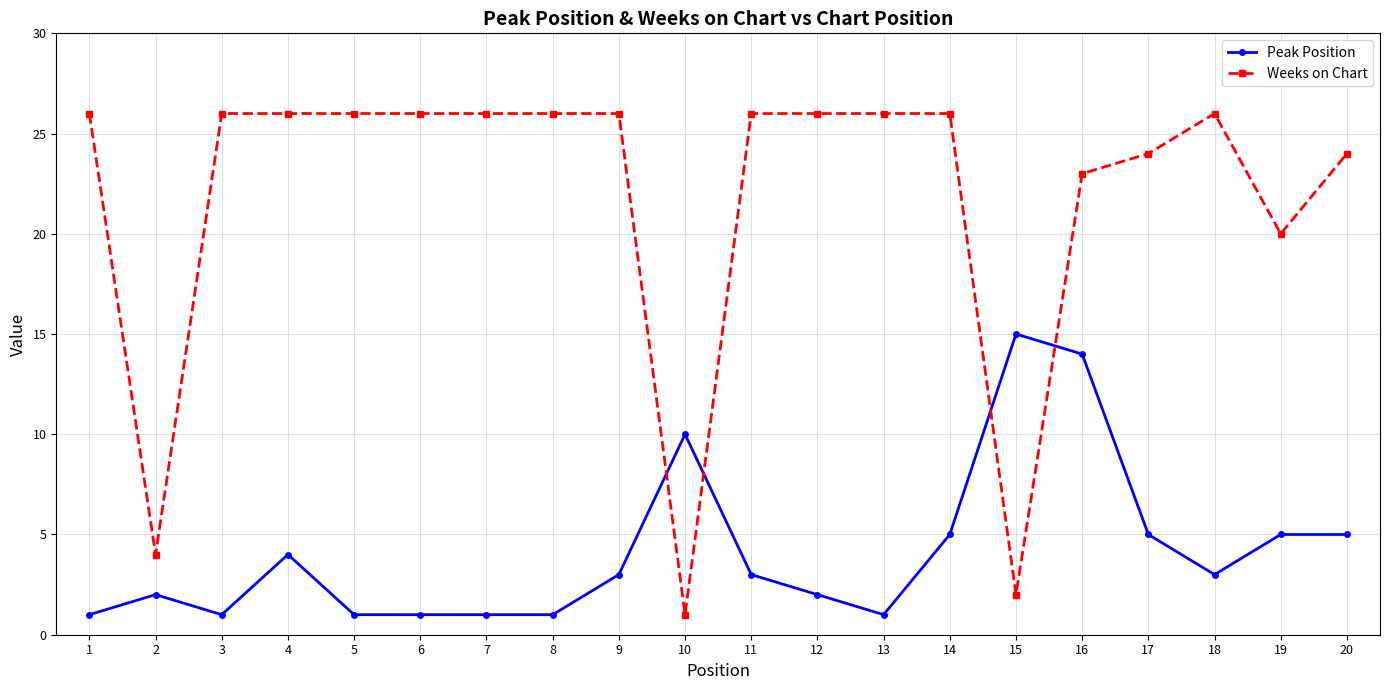

Where is the first local minimum for Peak Position?

3